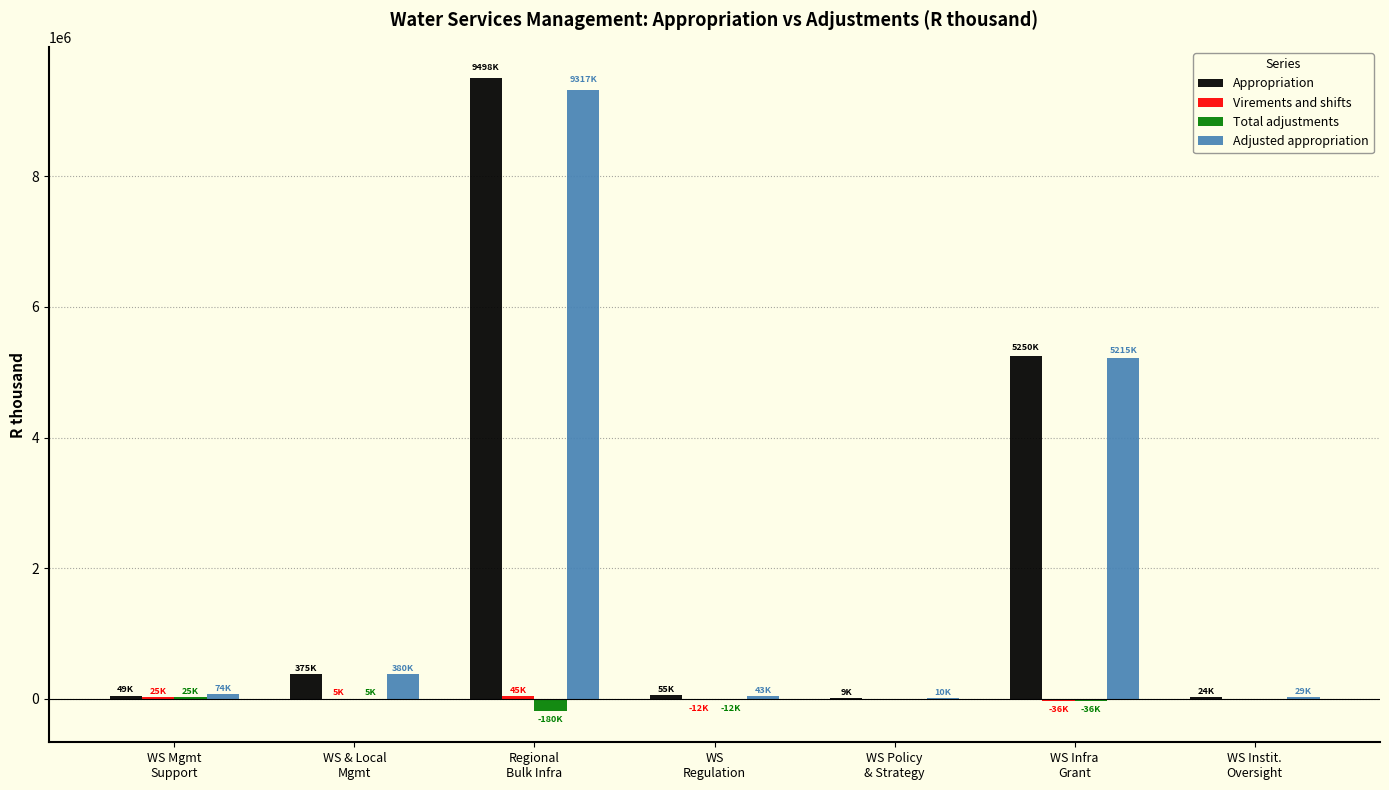

How many groups of bars are there?

7